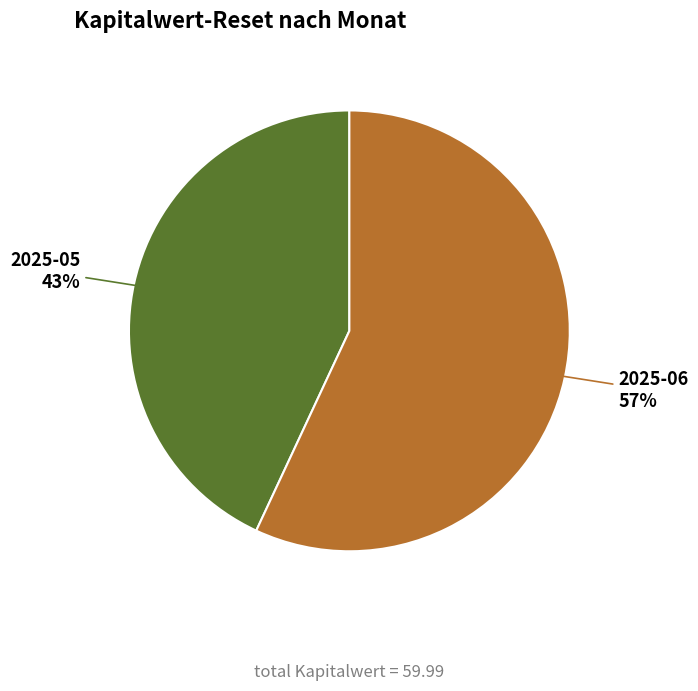

Is there any slice that represents more than half of the pie?

Yes